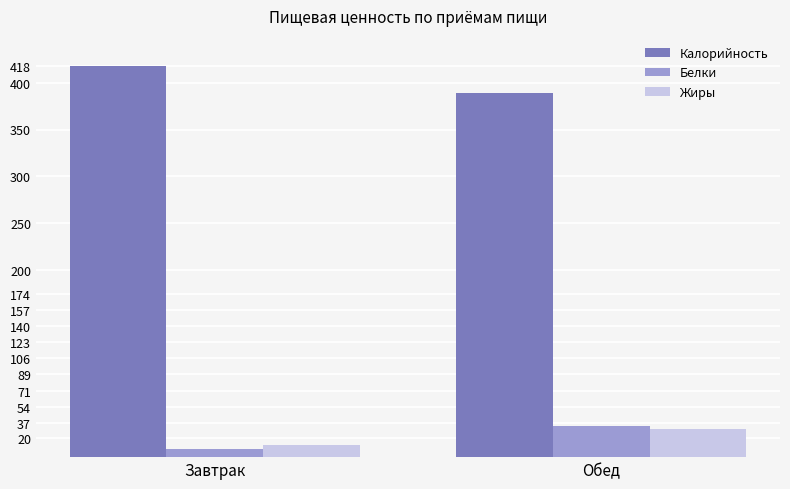

Which label corresponds to the largest value in the chart?

Завтрак